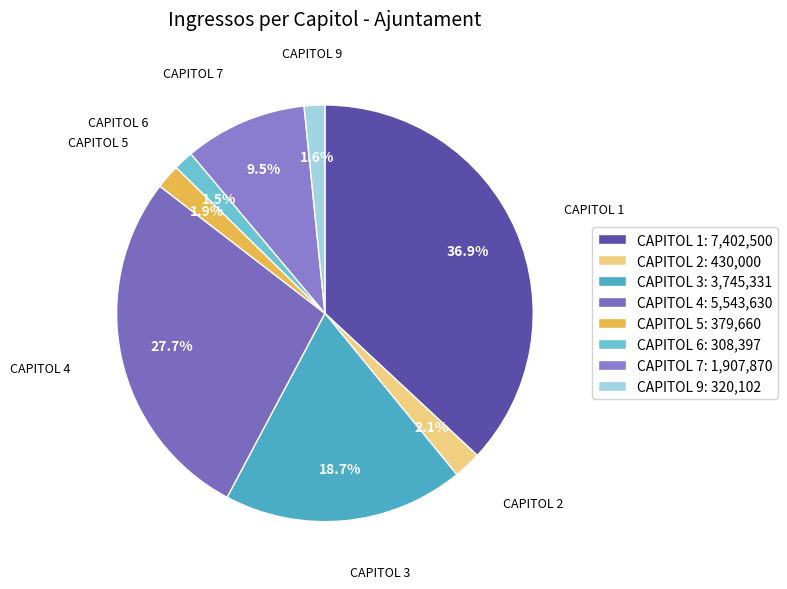

Between CAPITOL 1 and CAPITOL 9, which is larger?

CAPITOL 1